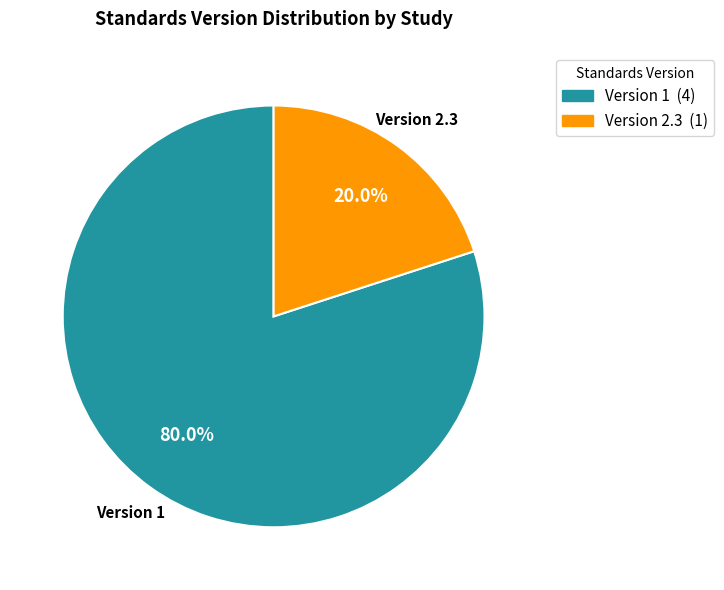

How many slices are in this pie chart?

2